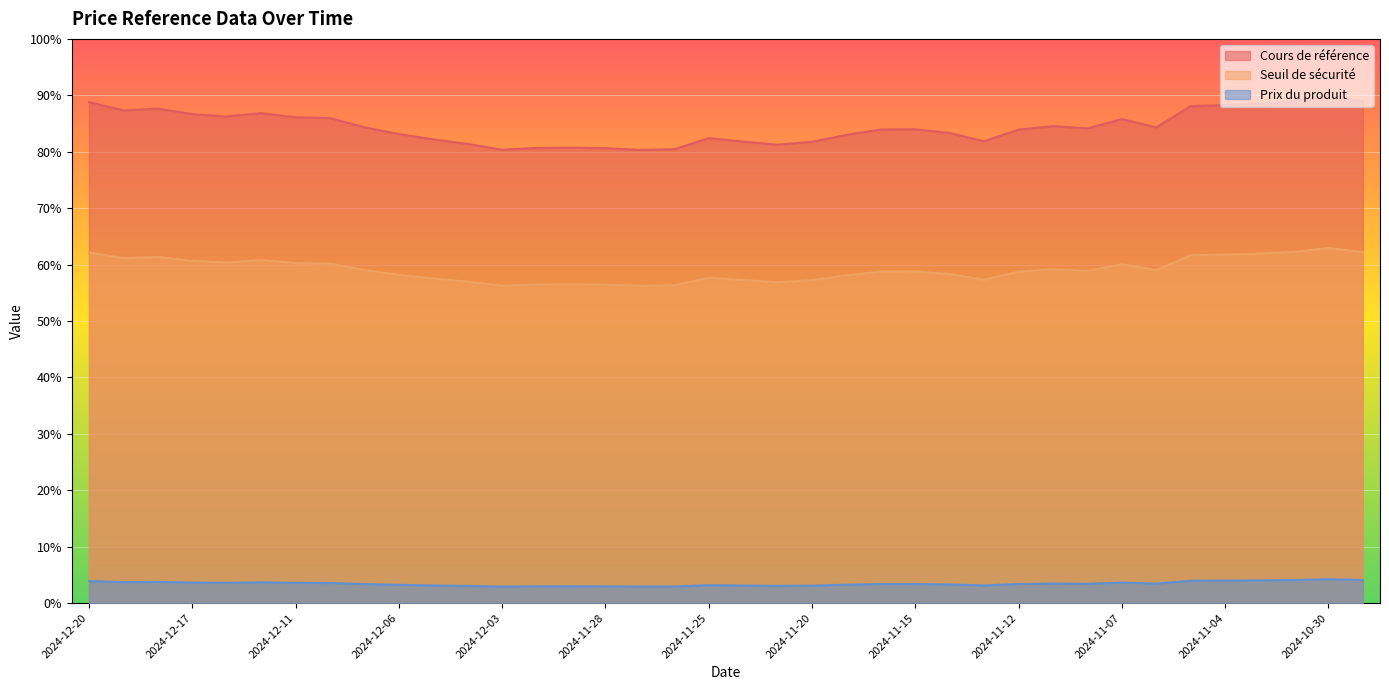

Where is the first local maximum for Seuil de sécurité?

2024-12-18